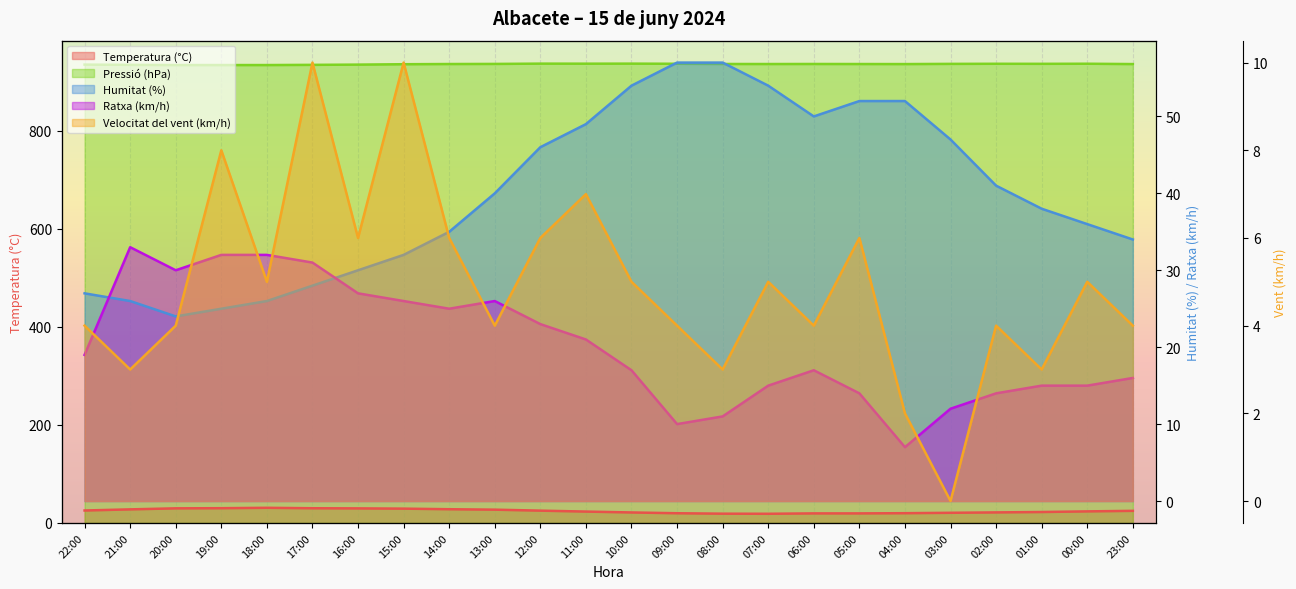

True or false: Pressió (hPa) has a value of 1316.9 at 19:00.

False